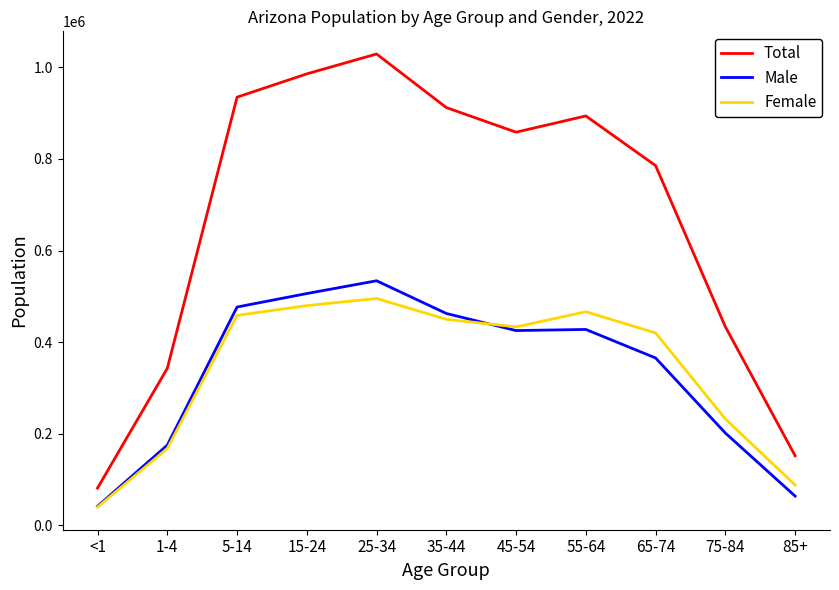

Which label corresponds to the smallest value in the chart?

<1